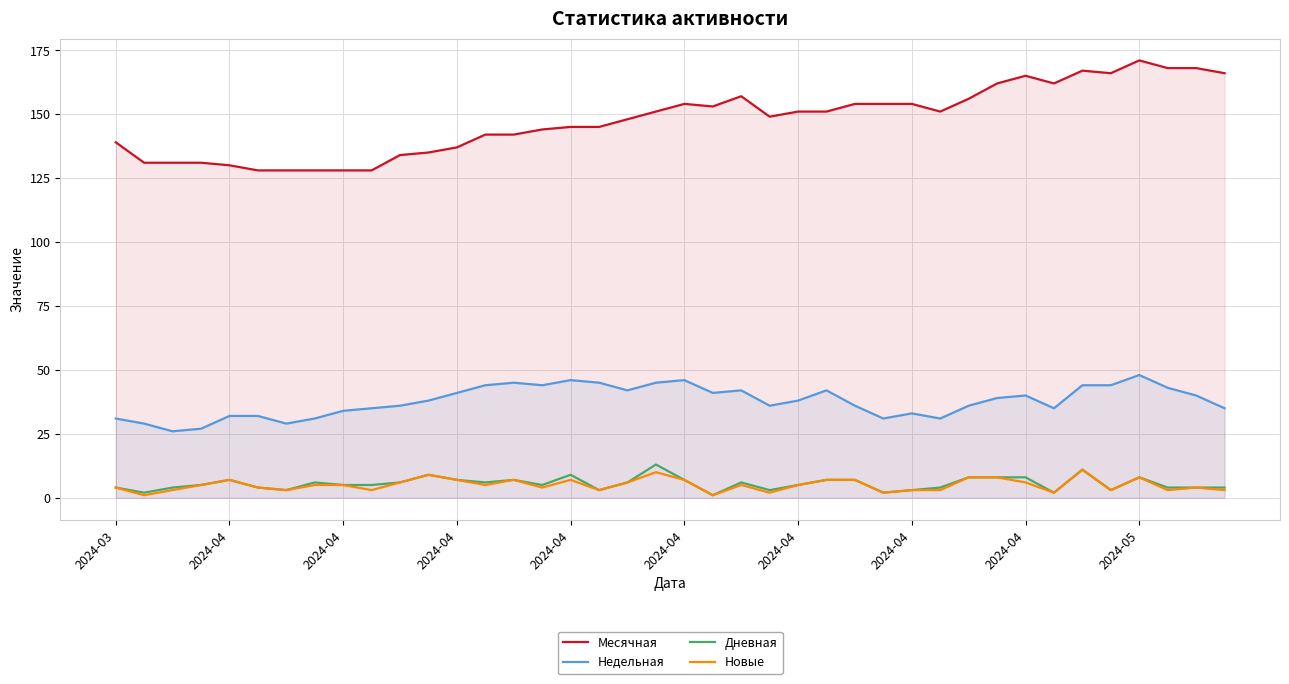

What is the label of the 23rd point from the right?

17